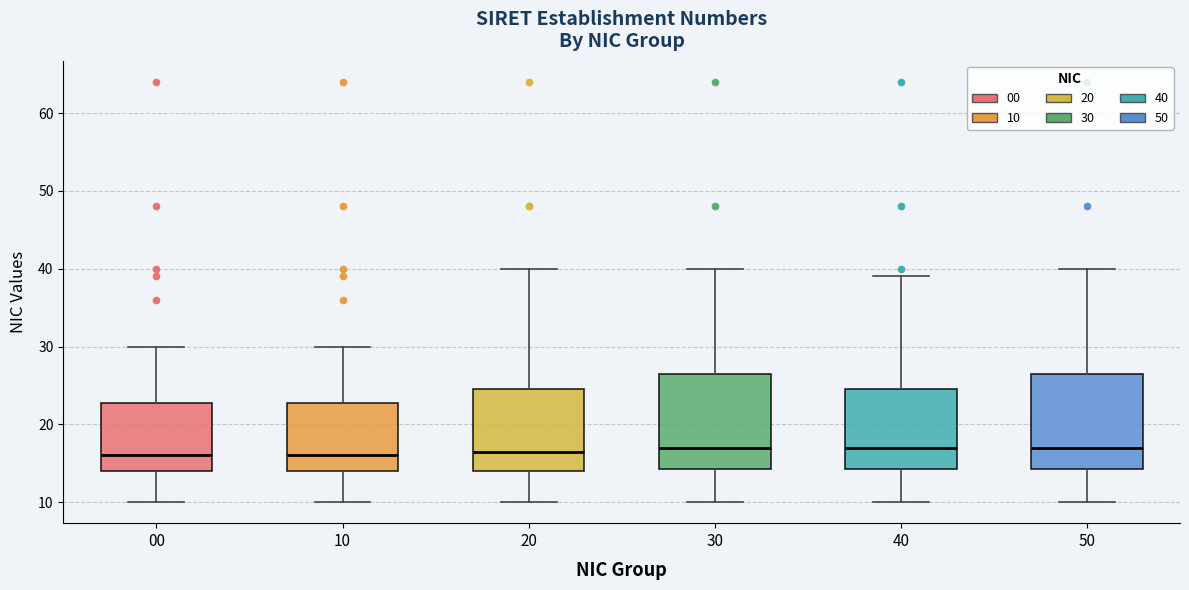

Reading left to right, read every box against the y-axis: the position of its median line, the range the box covers, and the ends of its whiskers. The values are not printed on the chart, so give them approximately, as read against the axis.

00: median 16, box 14 to 23, whiskers 10 to 30
10: median 16, box 14 to 23, whiskers 10 to 30
20: median 17, box 14 to 25, whiskers 10 to 40
30: median 17, box 14 to 27, whiskers 10 to 40
40: median 17, box 14 to 25, whiskers 10 to 39
50: median 17, box 14 to 27, whiskers 10 to 40